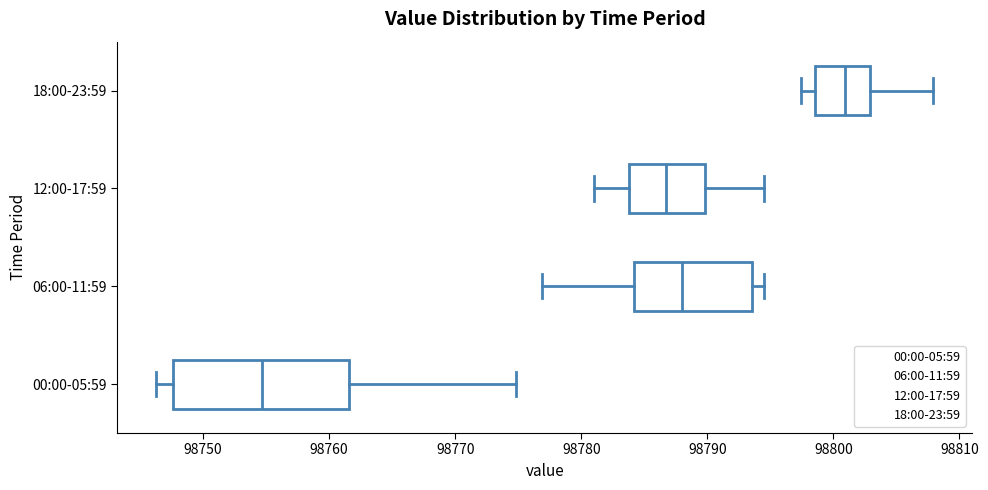

Reading bottom to top, transcribe this box plot: for each box, give where its median line is, the range the box spans, and where its two whiskers end, as read against the x-axis. The values are not printed on the chart, so give them approximately, as read against the axis.

00:00-05:59: median 98755, box 98748 to 98762, whiskers 98746 to 98775
06:00-11:59: median 98788, box 98784 to 98794, whiskers 98777 to 98795
12:00-17:59: median 98787, box 98784 to 98790, whiskers 98781 to 98795
18:00-23:59: median 98801, box 98799 to 98803, whiskers 98797 to 98808